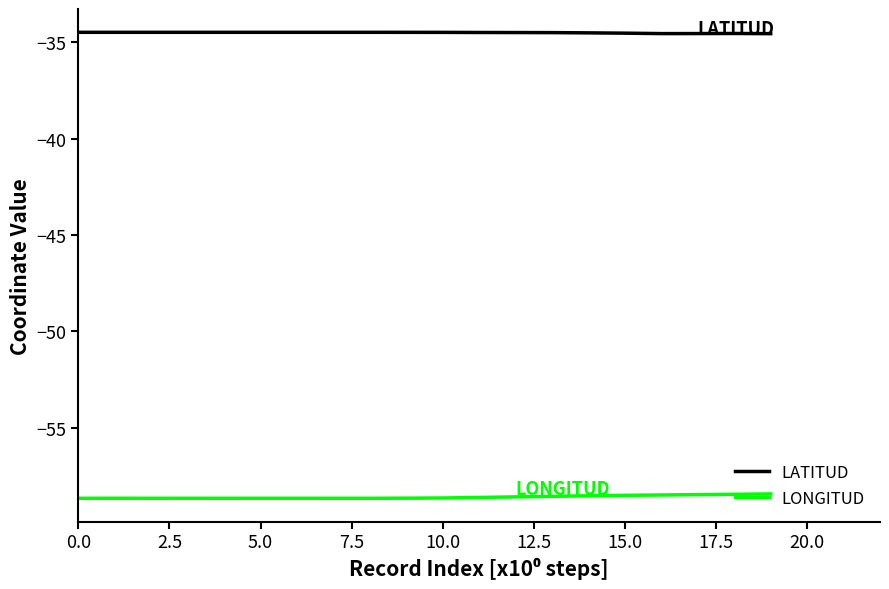

What is the highest value of the LONGITUD series?

-58.4